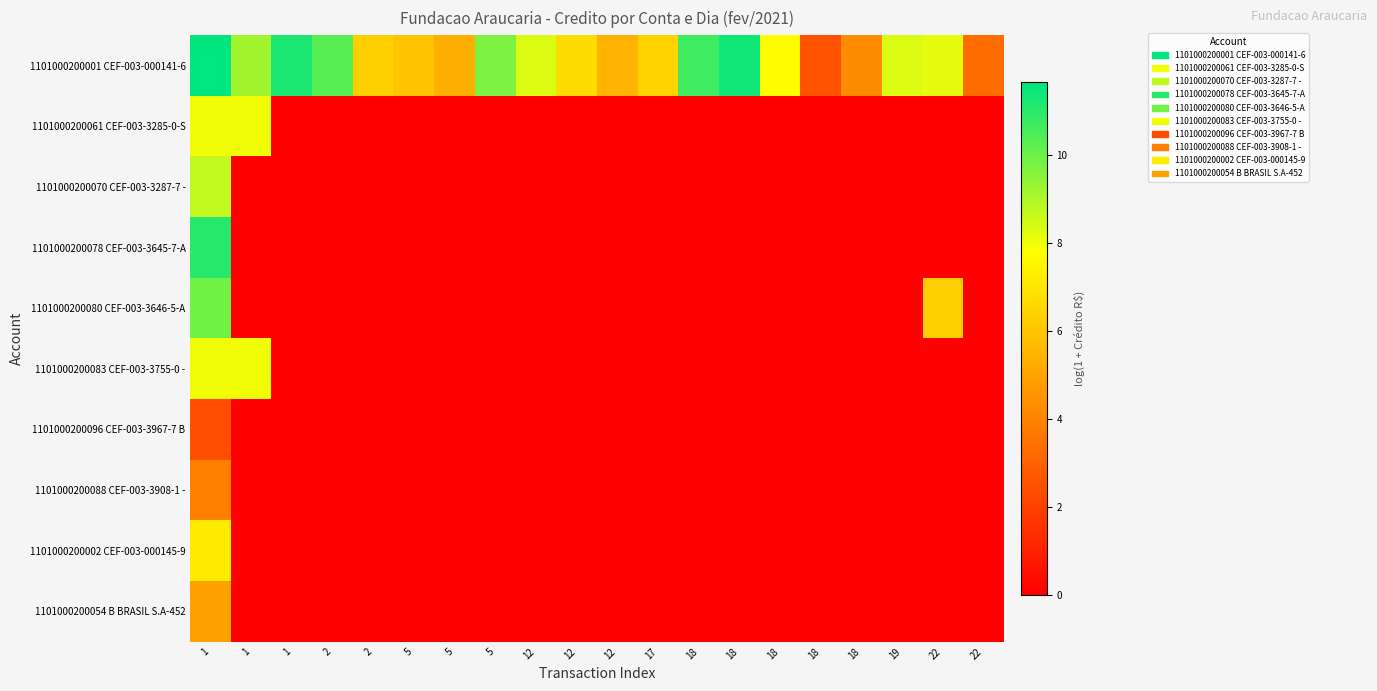

Rank the series by their maximum value, from lowest to highest.

1101000200096 CEF-003-3967-7 B, 1101000200088 CEF-003-3908-1 -, 1101000200054 B BRASIL S.A-452, 1101000200002 CEF-003-000145-9, 1101000200061 CEF-003-3285-0-S, 1101000200083 CEF-003-3755-0 -, 1101000200070 CEF-003-3287-7 -, 1101000200080 CEF-003-3646-5-A, 1101000200078 CEF-003-3645-7-A, 1101000200001 CEF-003-000141-6